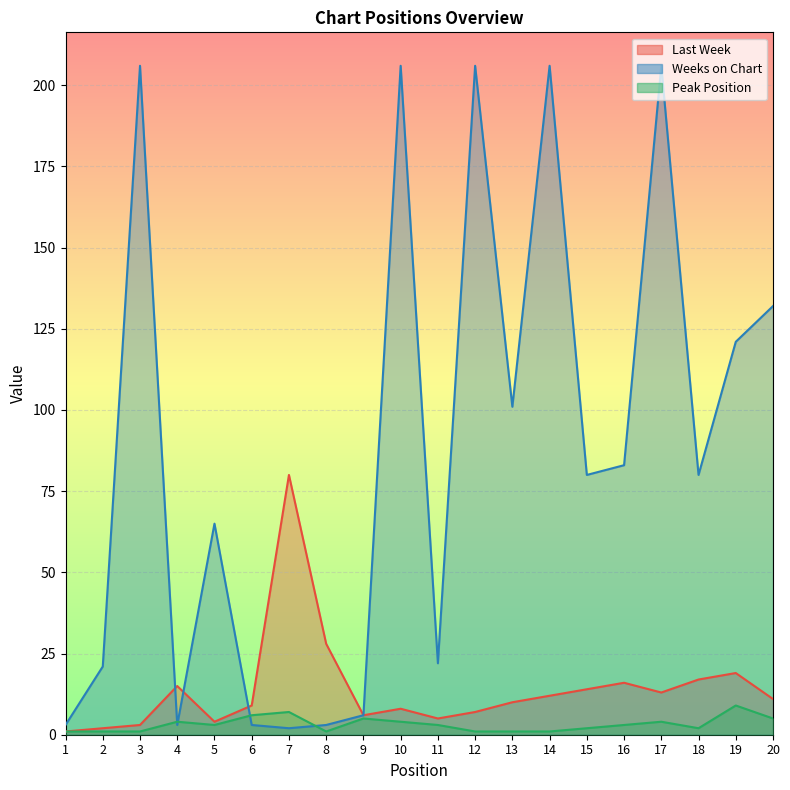

What is the difference between the maximum and minimum values in the Weeks on Chart series?

204